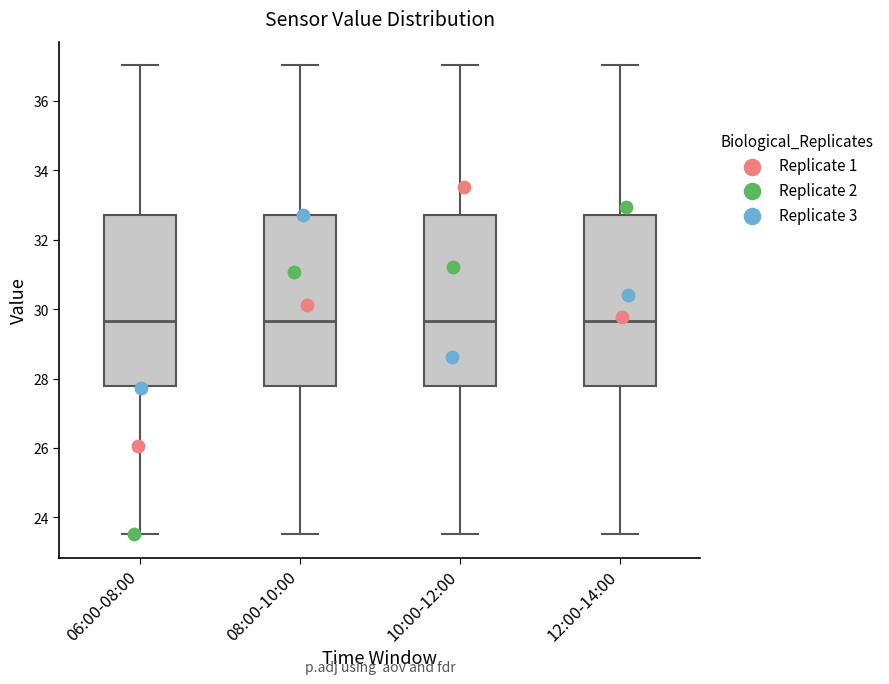

Where is the upper edge of the box for 08:00-10:00 on the y-axis? The values are not printed on the chart, so give them approximately, as read against the axis.

32.8